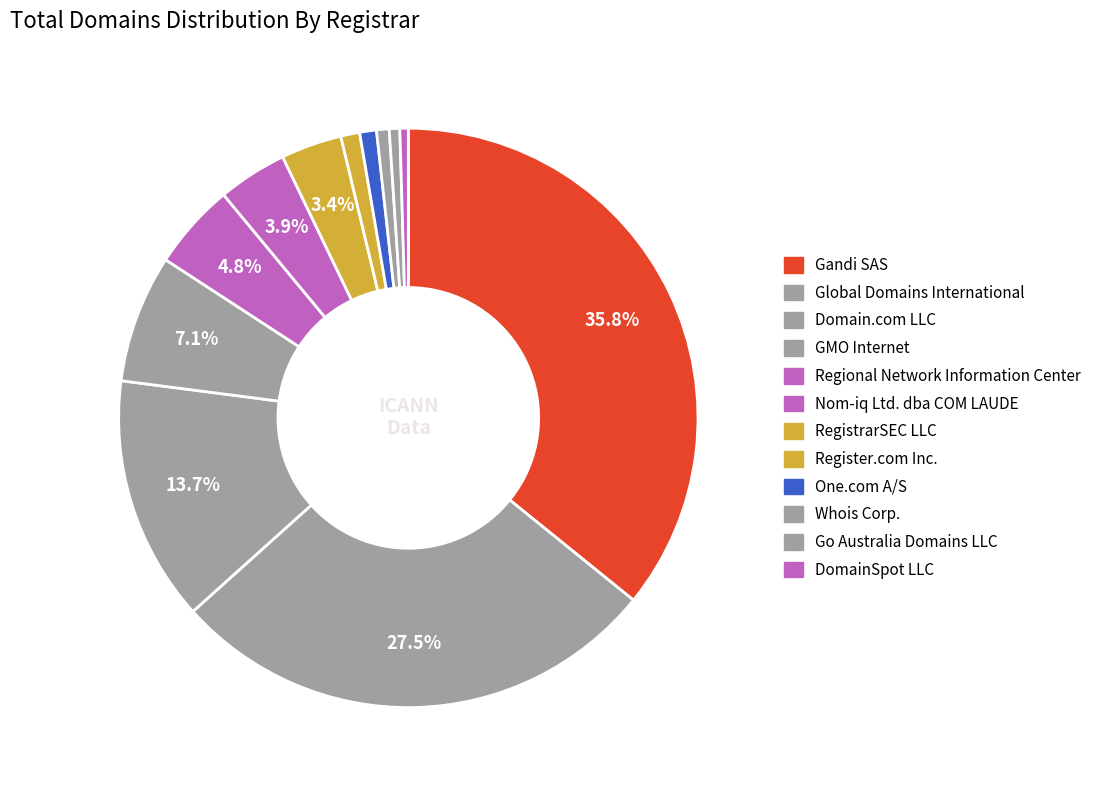

Count the number of slices in the pie.

12